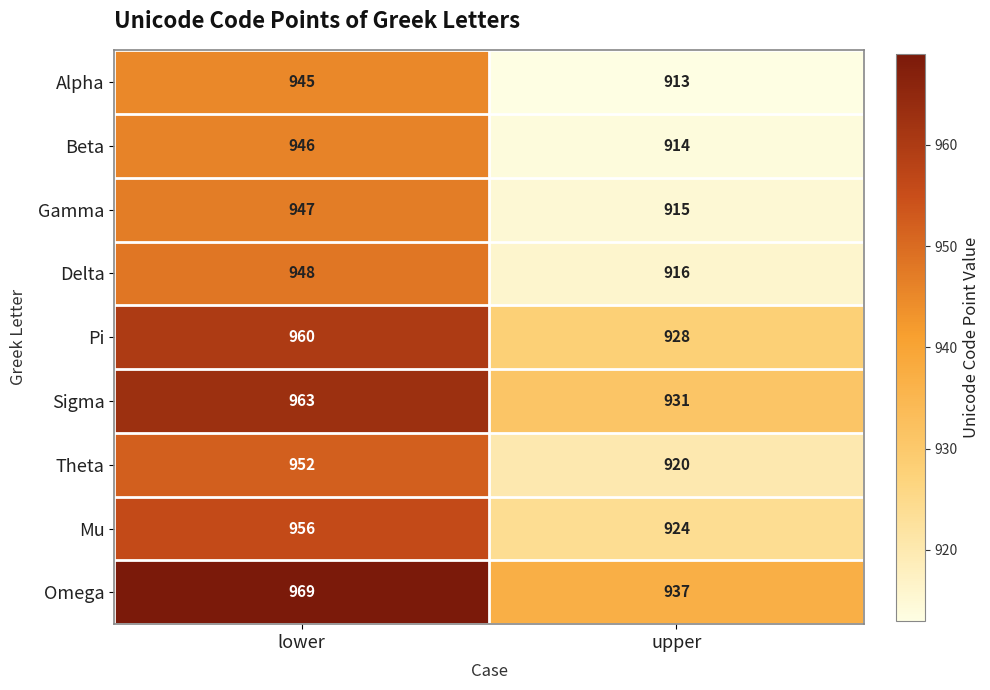

What is the spread (max minus min) of values at upper?

24